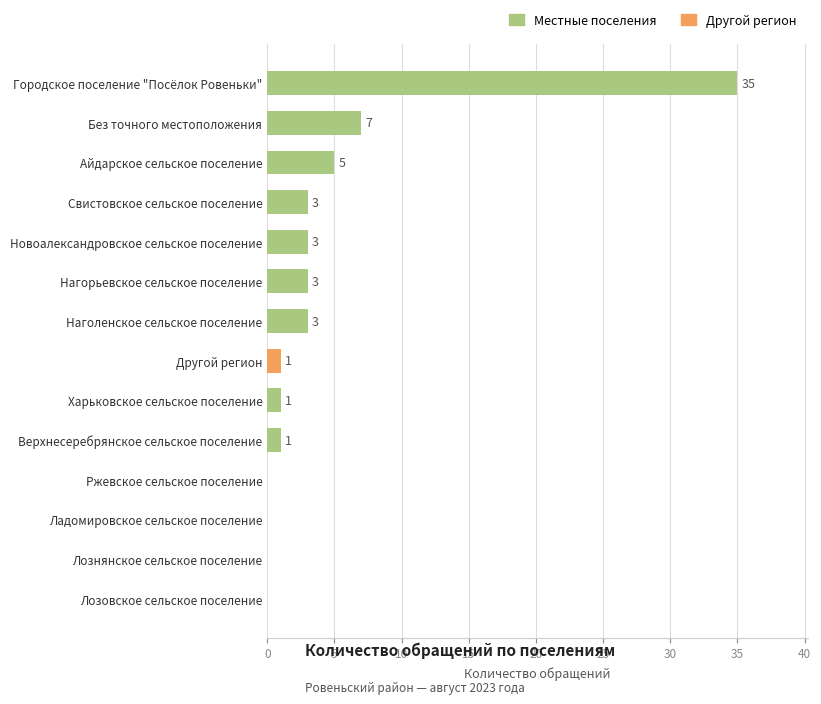

What is the greatest value displayed?

35